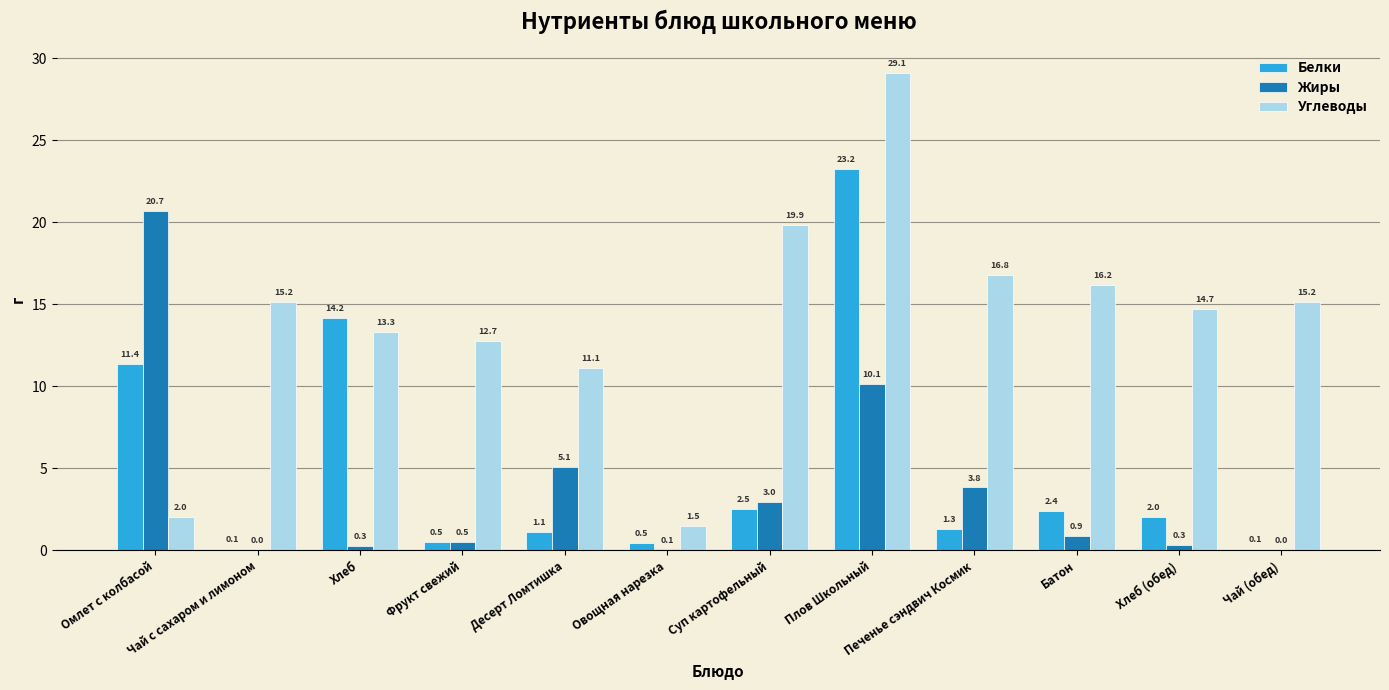

Which label corresponds to the largest value in the chart?

Плов Школьный